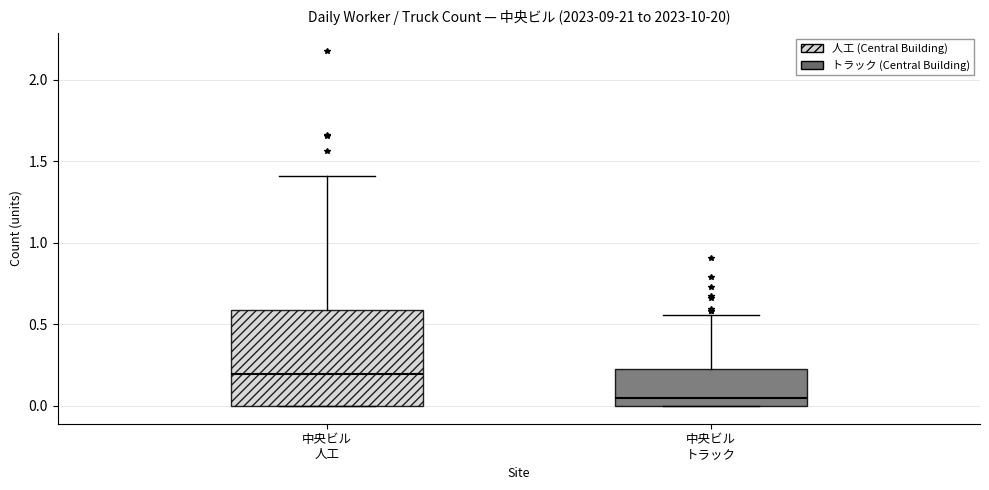

Which box's median line is the lowest?

中央ビル トラック